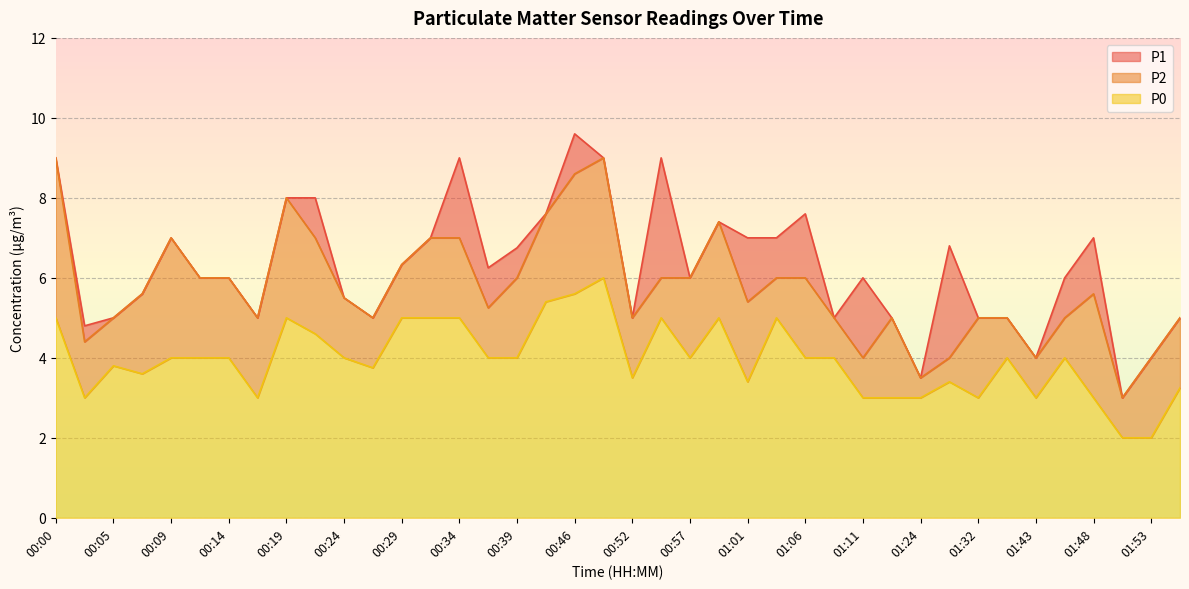

True or false: P0 and P1 intersect in this chart.

False